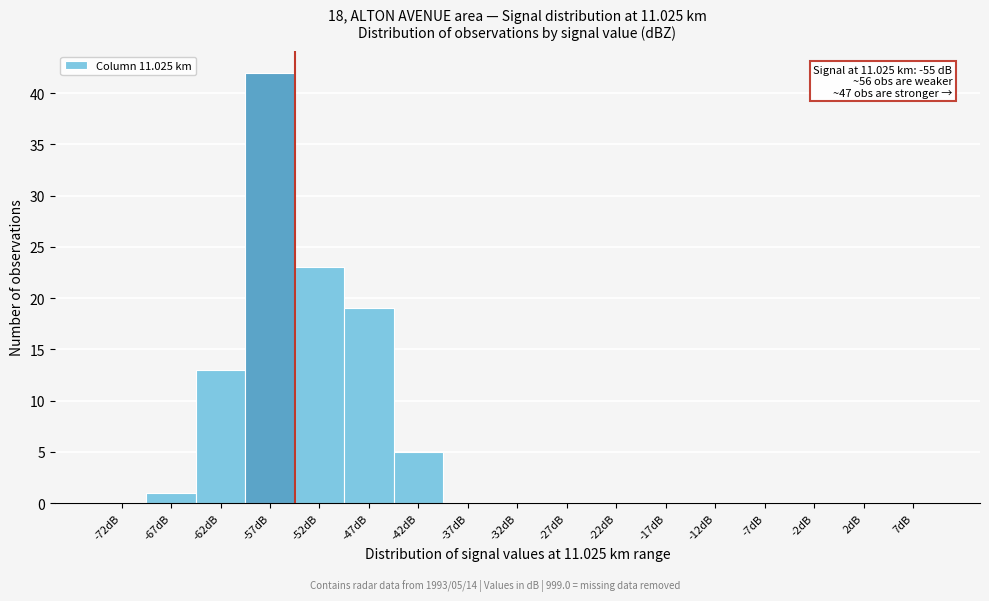

Which range on the x-axis has the tallest bar?

-60 to -55